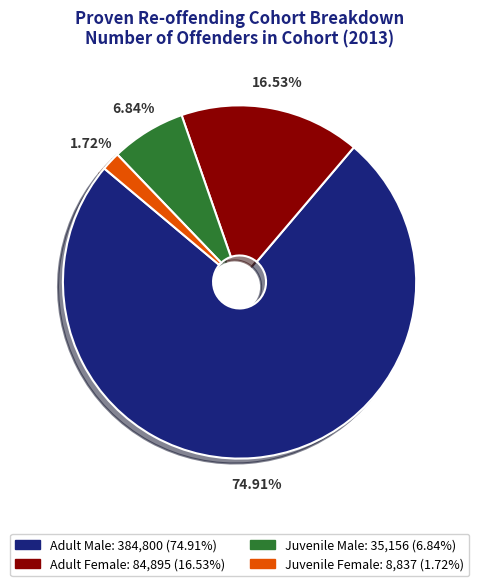

What percentage is NOT represented by Adult Female?

83.5%